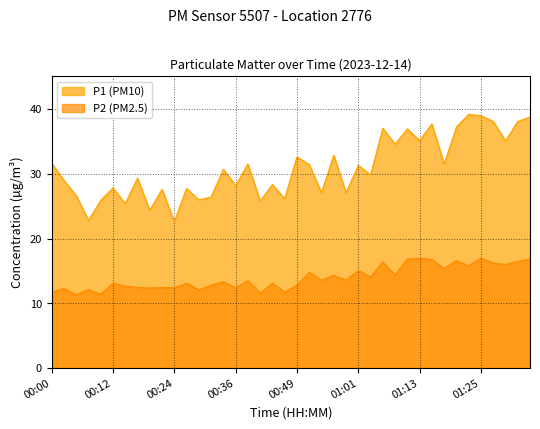

What position from the right is 01:33?

2